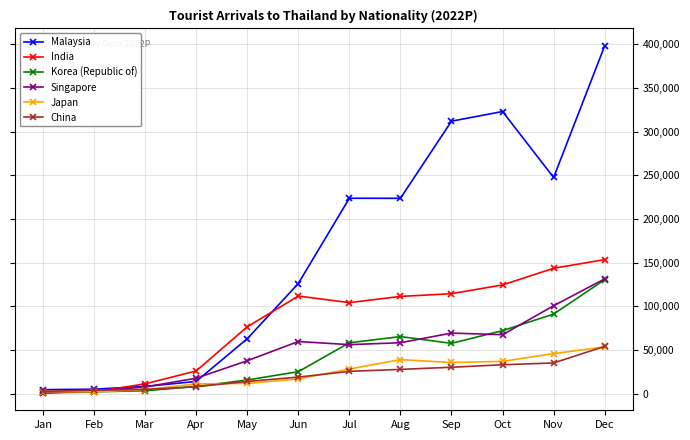

At which category is the sum across all series the highest?

Dec